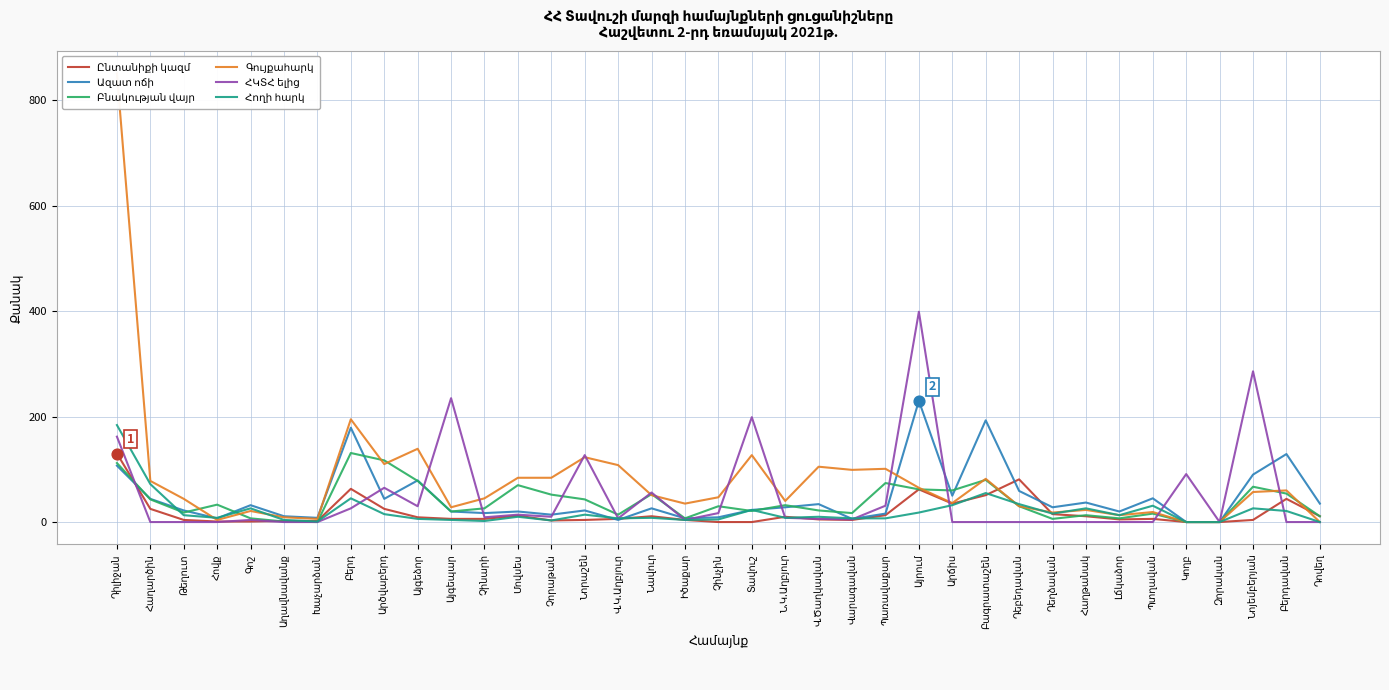

Is the value of Ընտանիքի կազմ at Դեղձավան greater than the value of Գույքահարկ at Պտղավան?

No